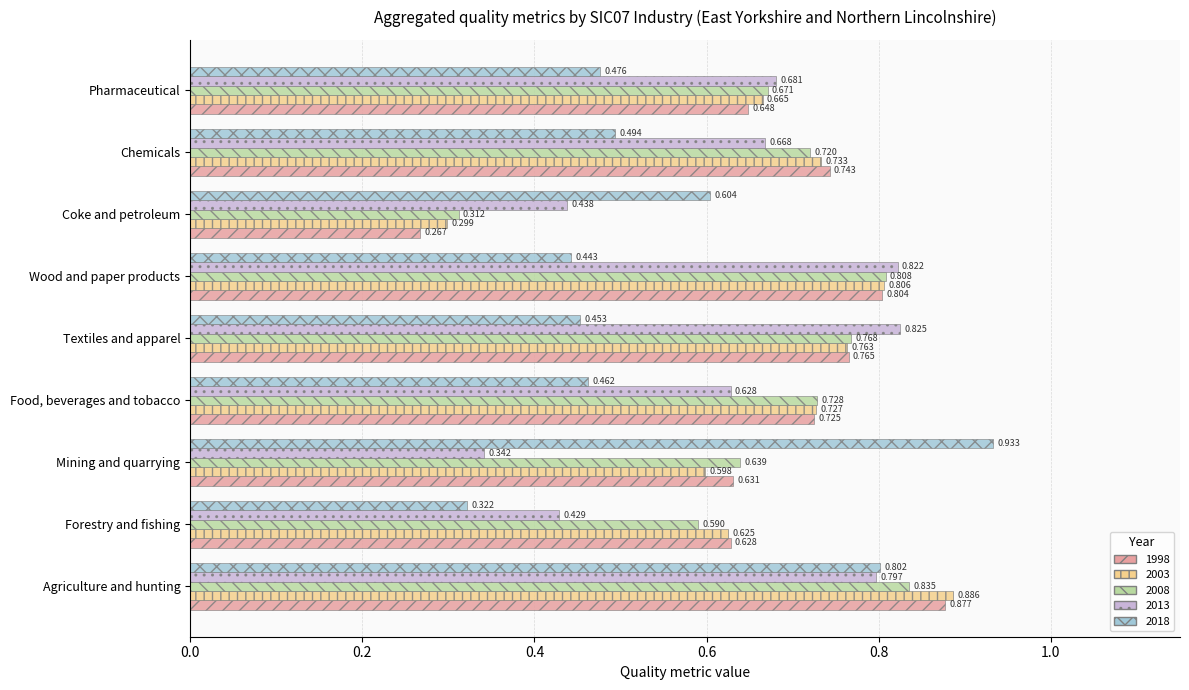

What is the total value across all series at Chemicals?

3.4